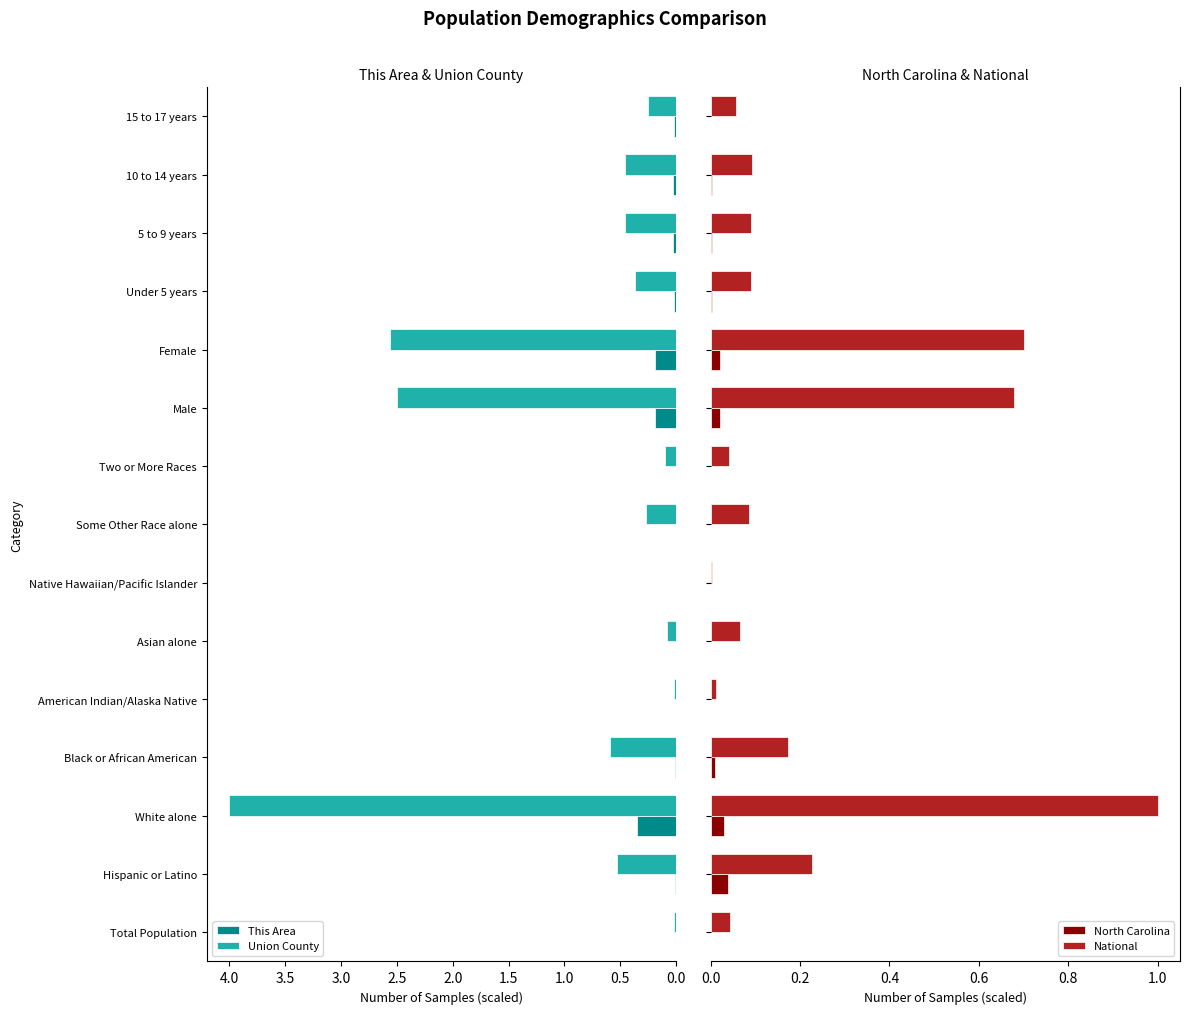

At which label is Union County closest to 2?

Male